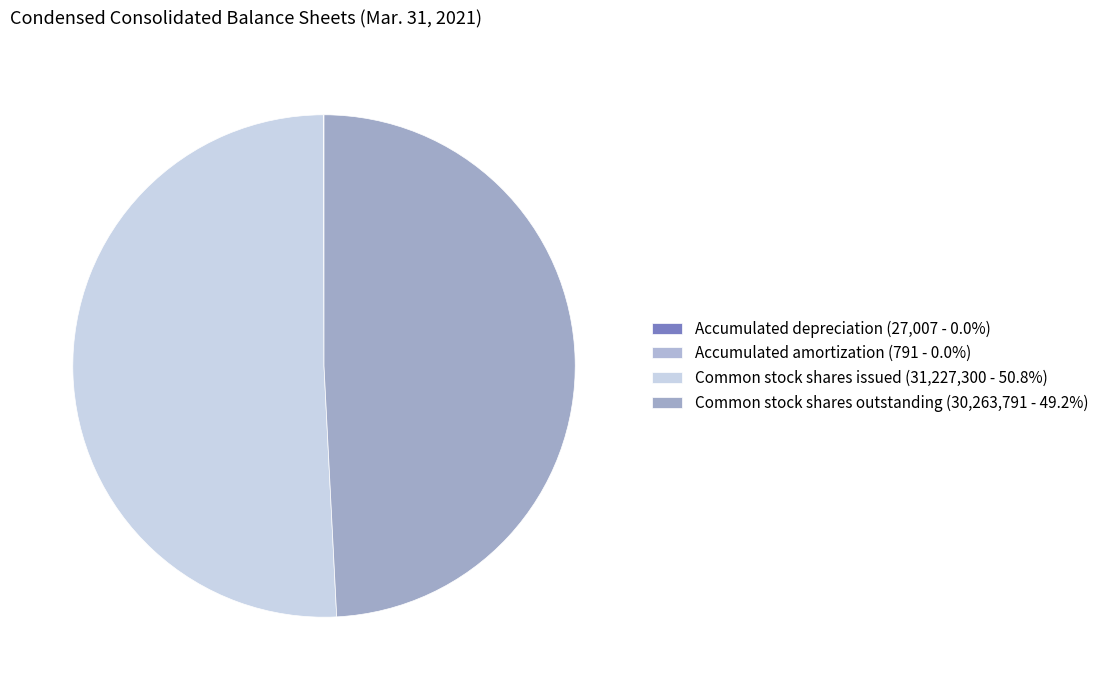

Rank the categories by value from highest to lowest.

Common stock shares issued, Common stock shares outstanding, Accumulated depreciation, Accumulated amortization